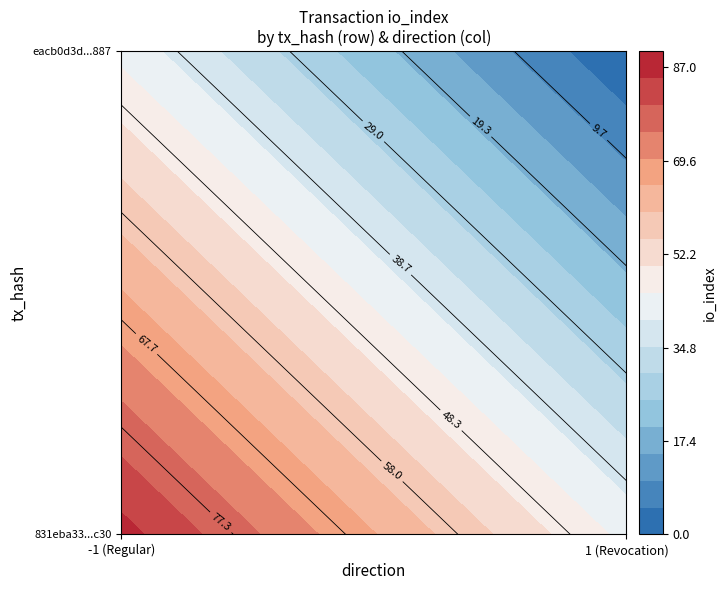

How many data points in eacb0d3da9b60c3740110cbc3925d2b3c348887 are less than 1?

1